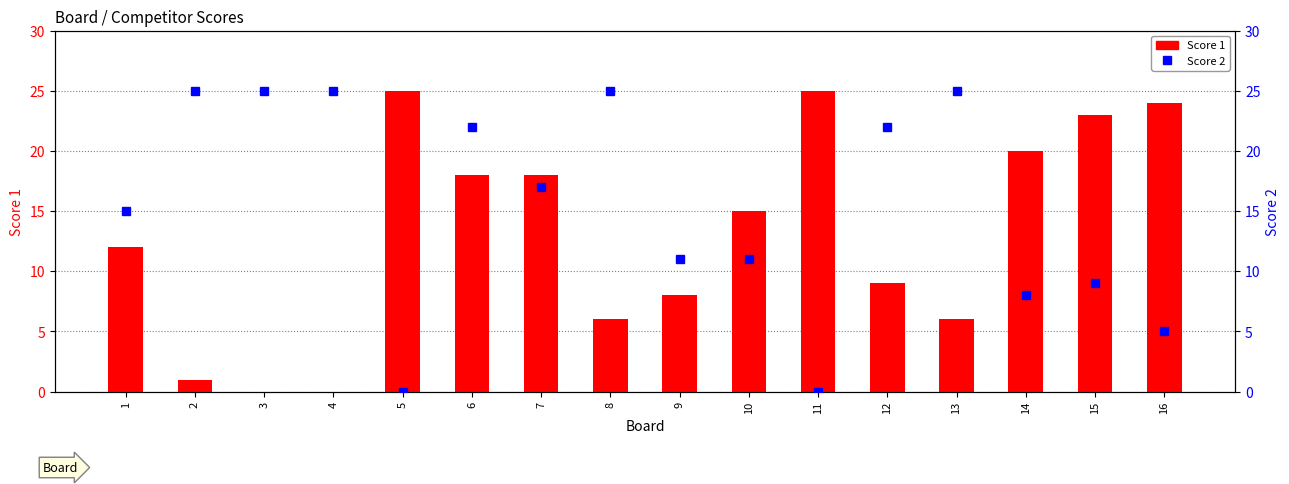

Which series has the widest spread of values?

Score 1